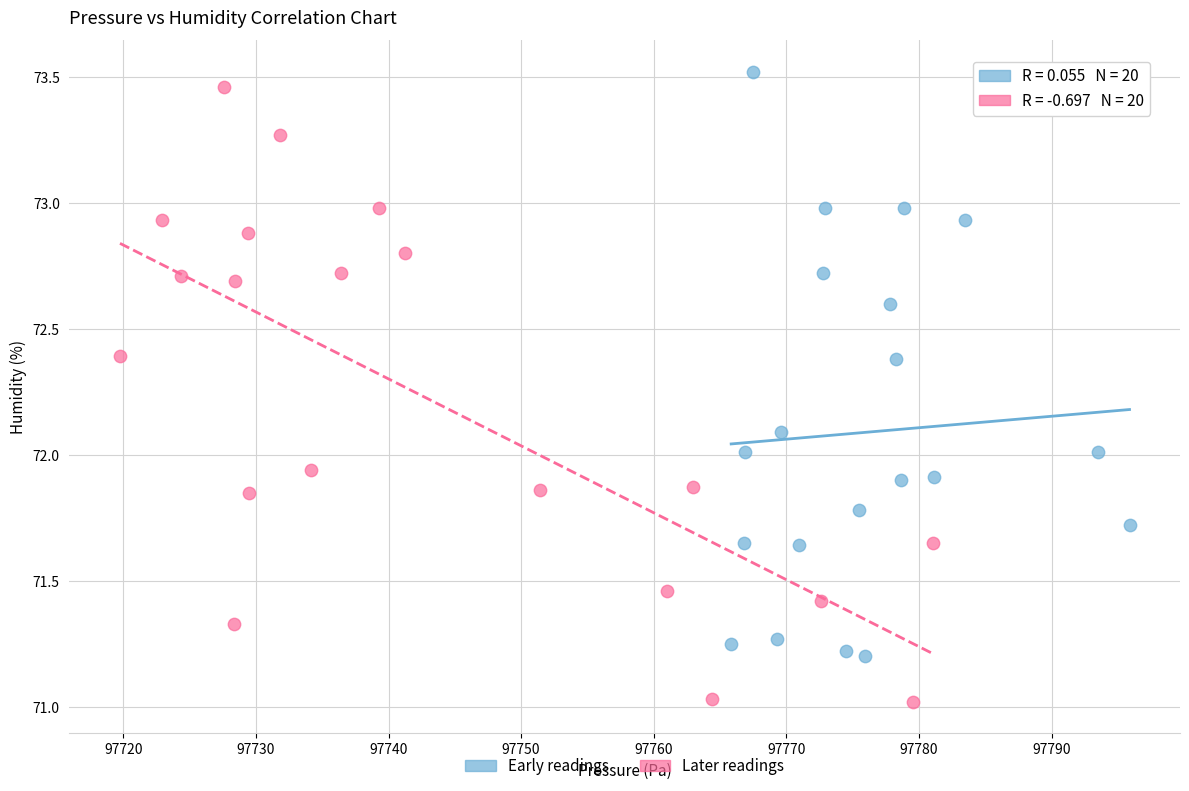

Which series contains the highest Y value?

Early readings